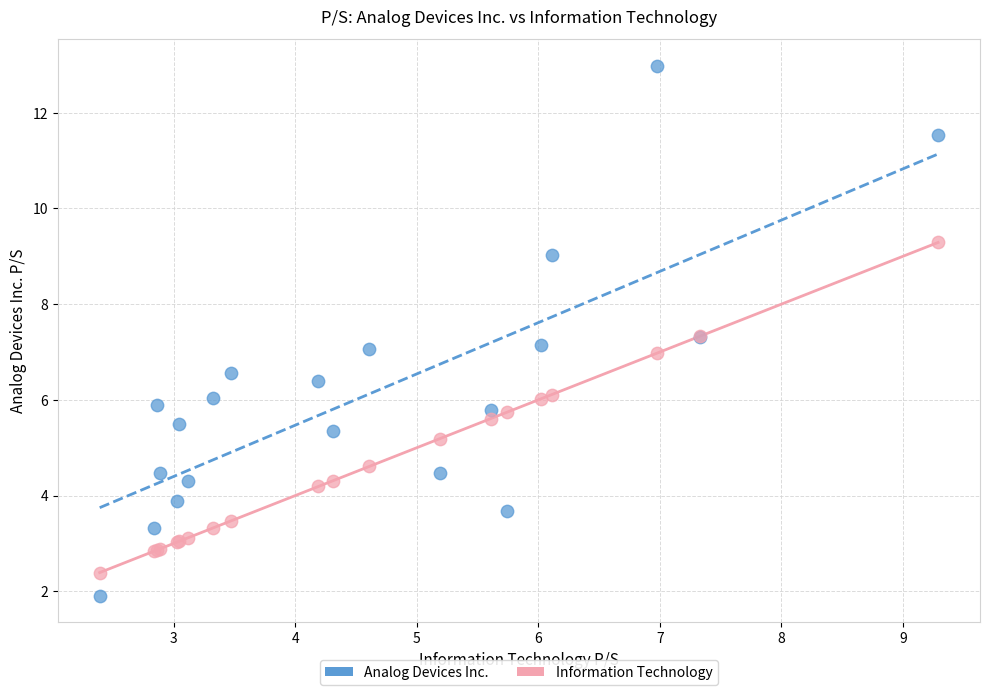

Which series reaches the maximum Y coordinate?

Analog Devices Inc.